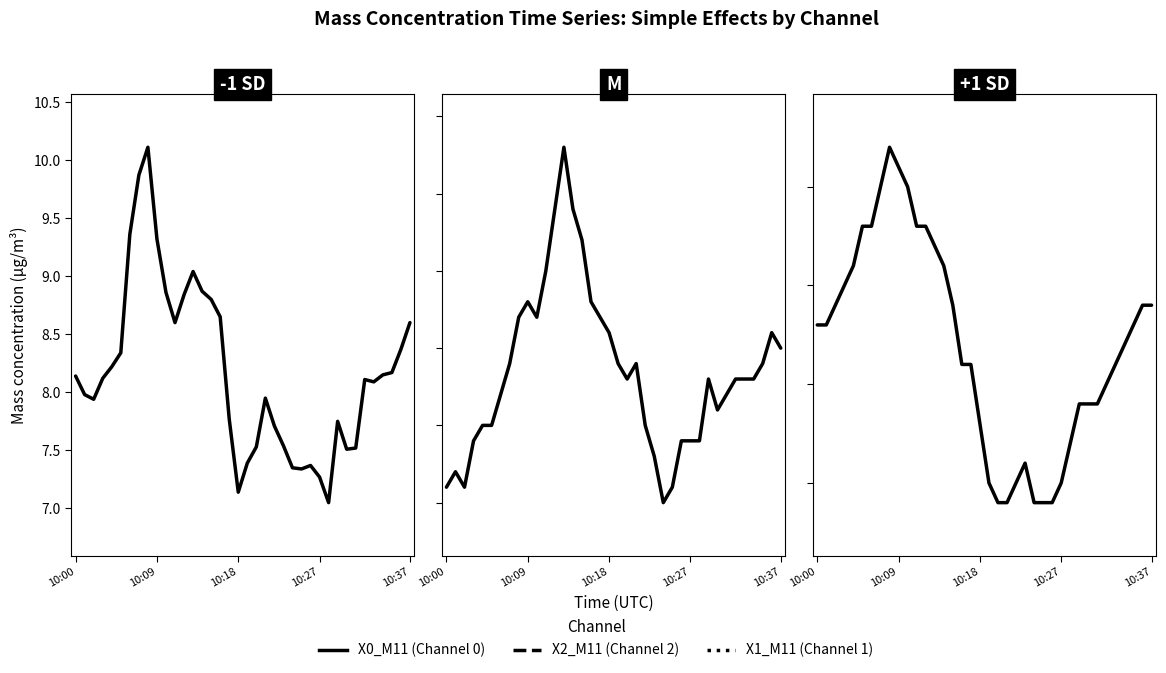

What are all the series names shown in the legend?

X0_M11, X2_M11, X1_M11